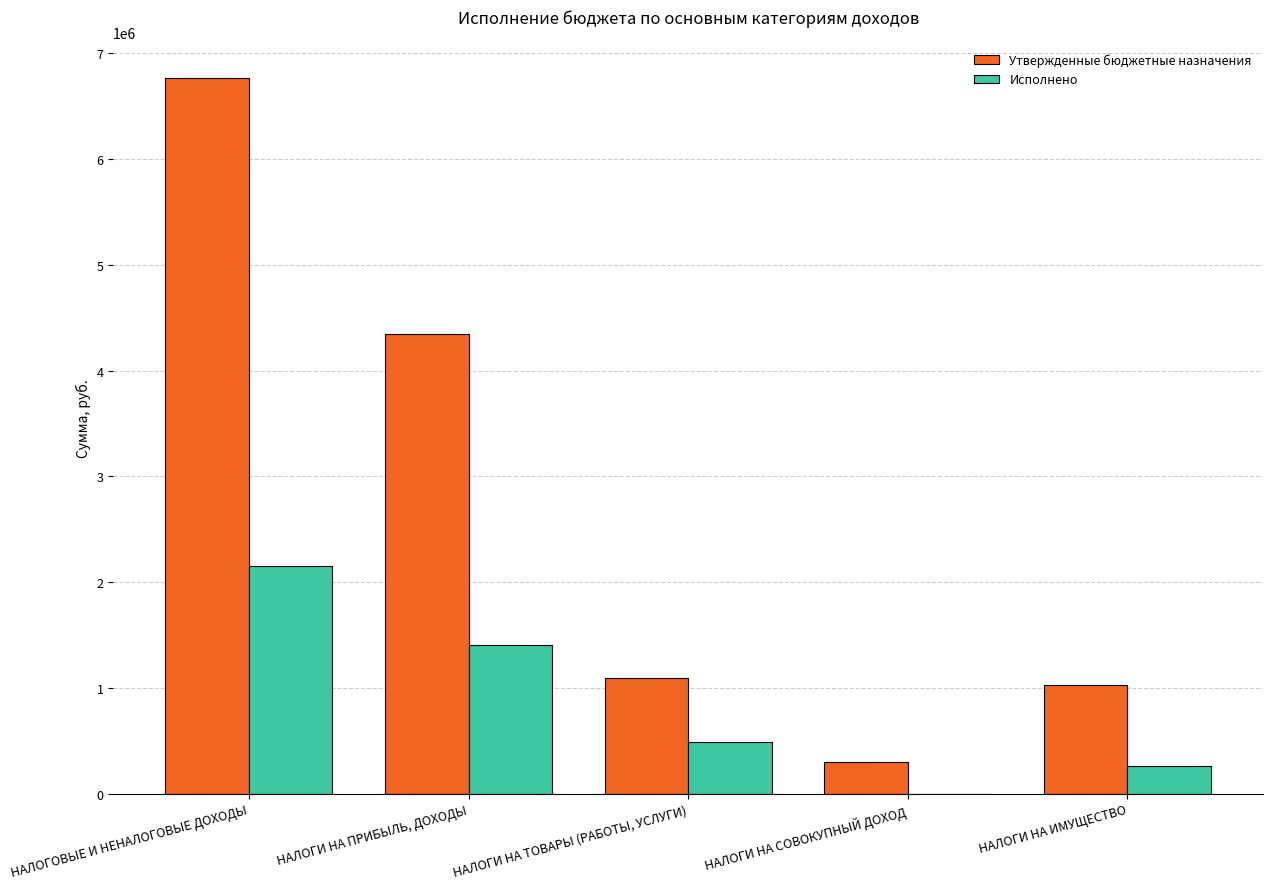

What is the total value across all series at НАЛОГОВЫЕ И НЕНАЛОГОВЫЕ ДОХОДЫ?

8923512.3